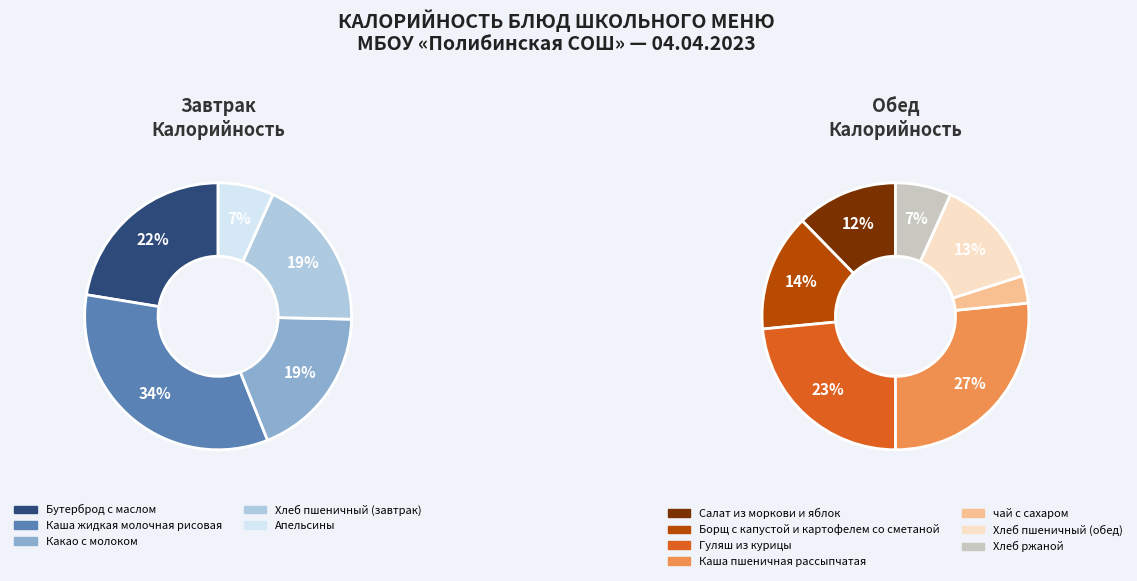

How many slices are in this pie chart?

12